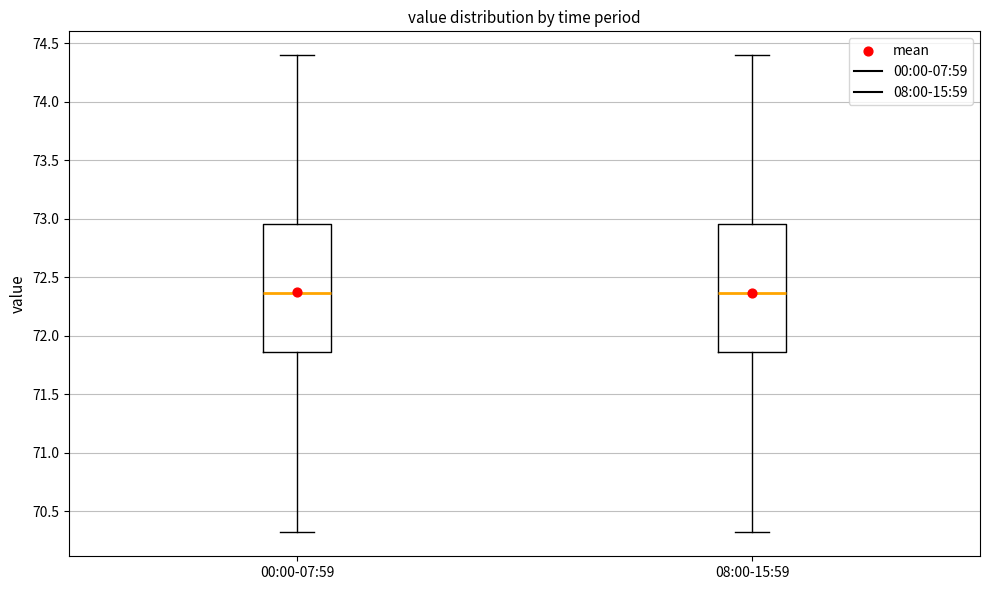

Reading left to right, read every box against the y-axis: the position of its median line, the range the box covers, and the ends of its whiskers. The values are not printed on the chart, so give them approximately, as read against the axis.

00:00-07:59: median 72.35, box 71.85 to 72.95, whiskers 70.30 to 74.40
08:00-15:59: median 72.35, box 71.85 to 72.95, whiskers 70.30 to 74.40